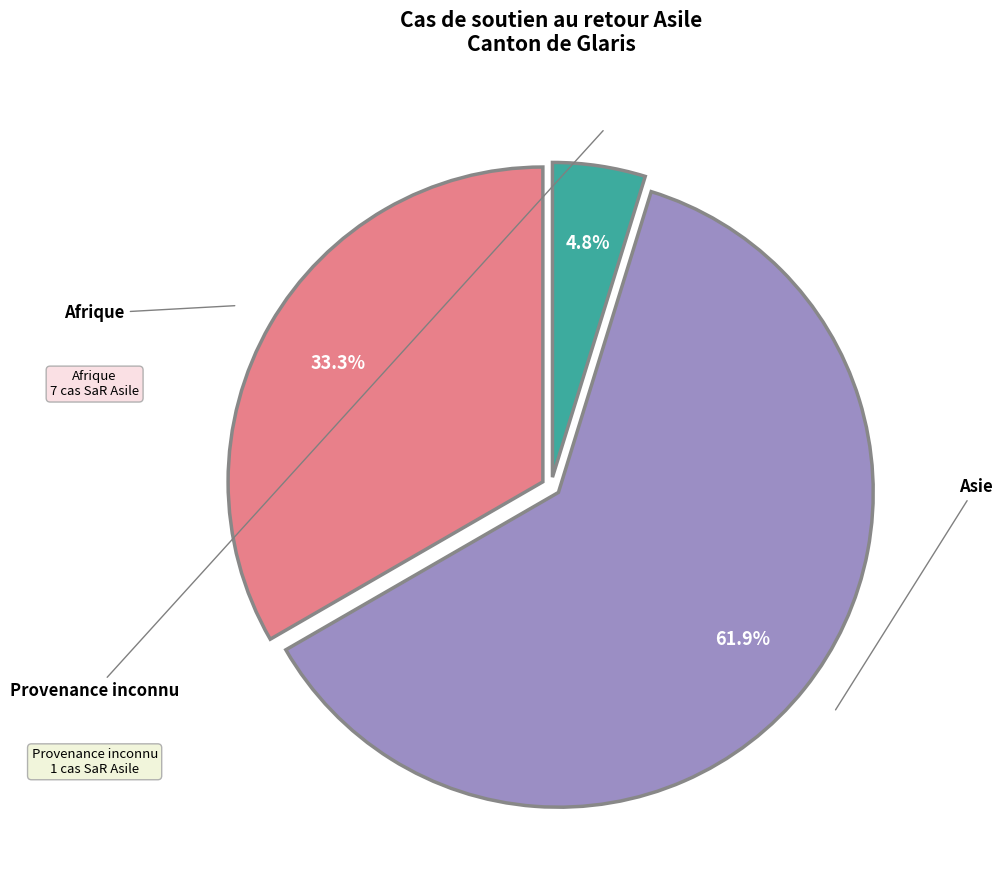

Which slice is the largest?

Asie